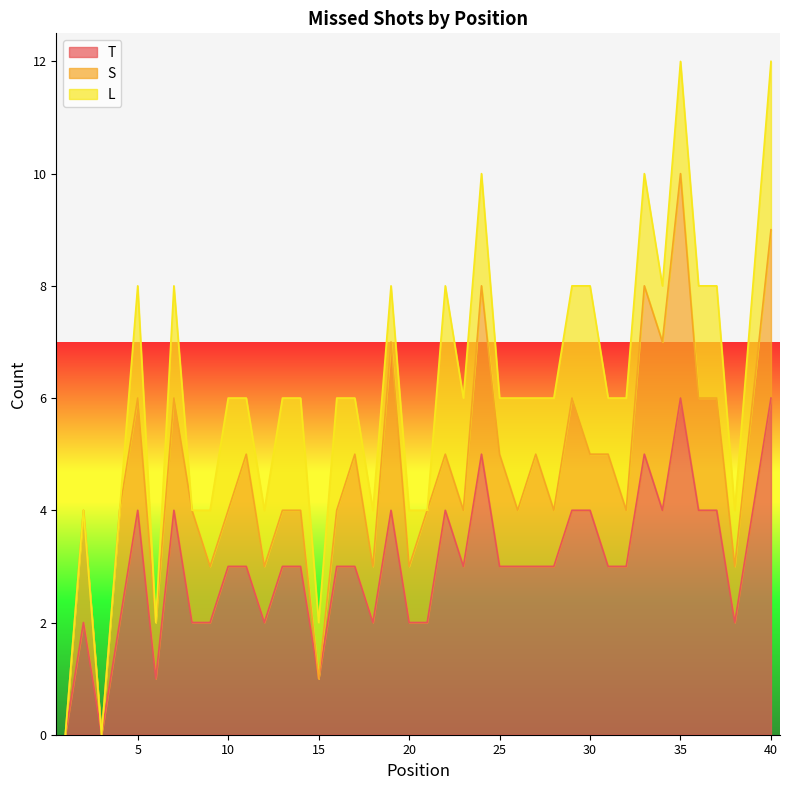

Which series has the largest total across all categories?

T